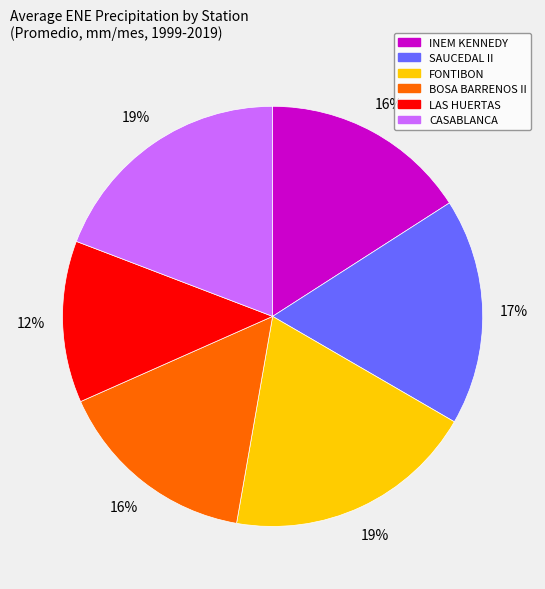

Count the number of slices in the pie.

6